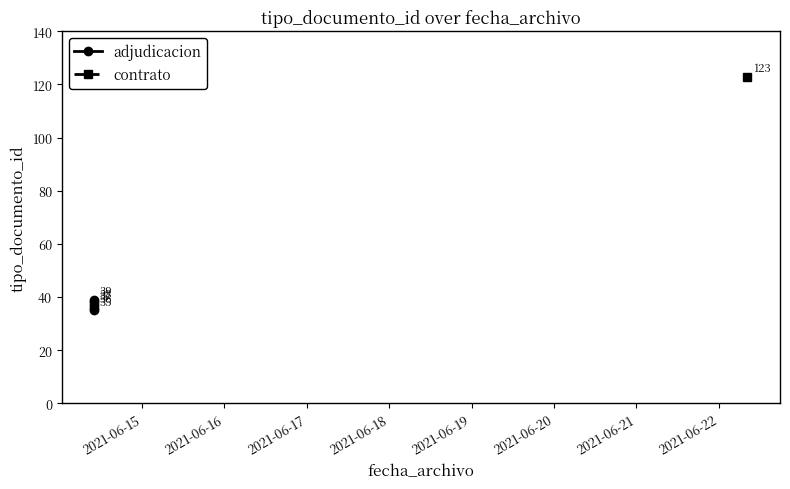

True or false: there are more than 0 points higher than both neighbors.

False